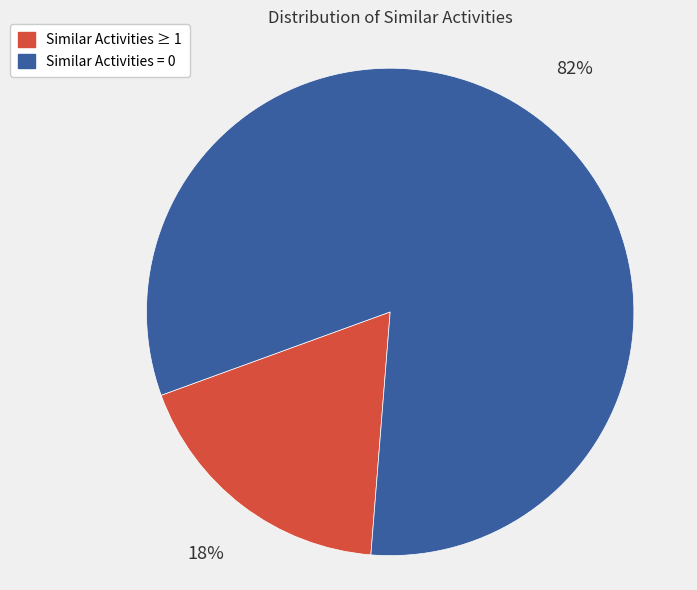

To the nearest percent, what is the difference between the largest and smallest slice percentages?

64%